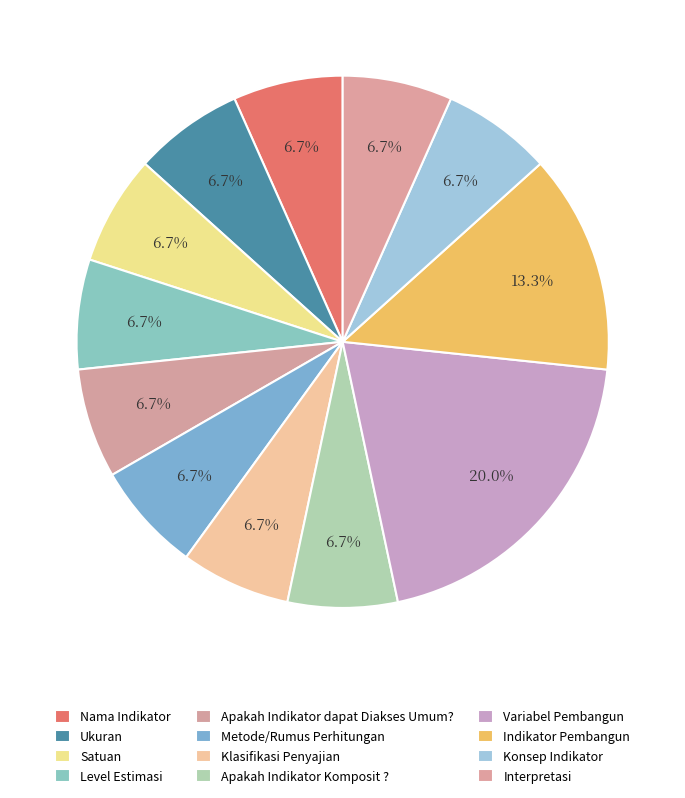

What is the largest slice in the pie chart?

Variabel Pembangun